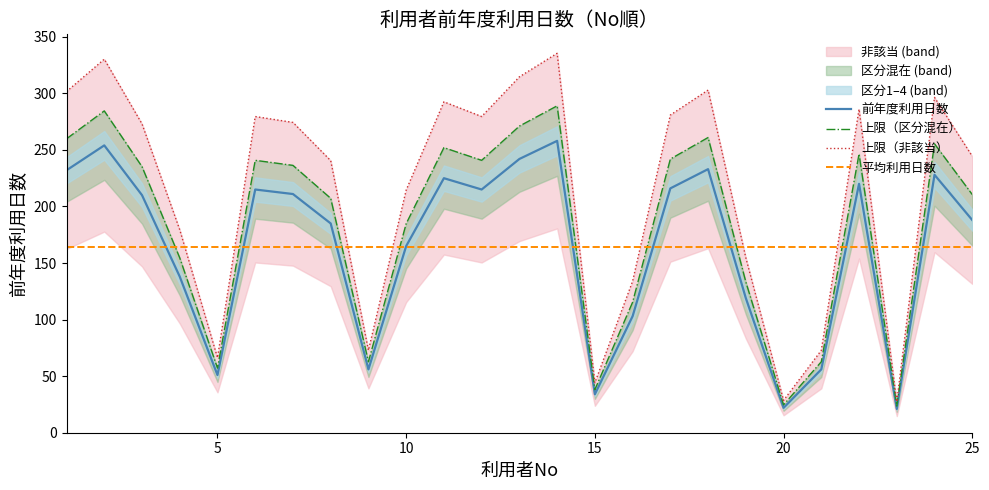

Is this an area chart (filled region under the line)?

No